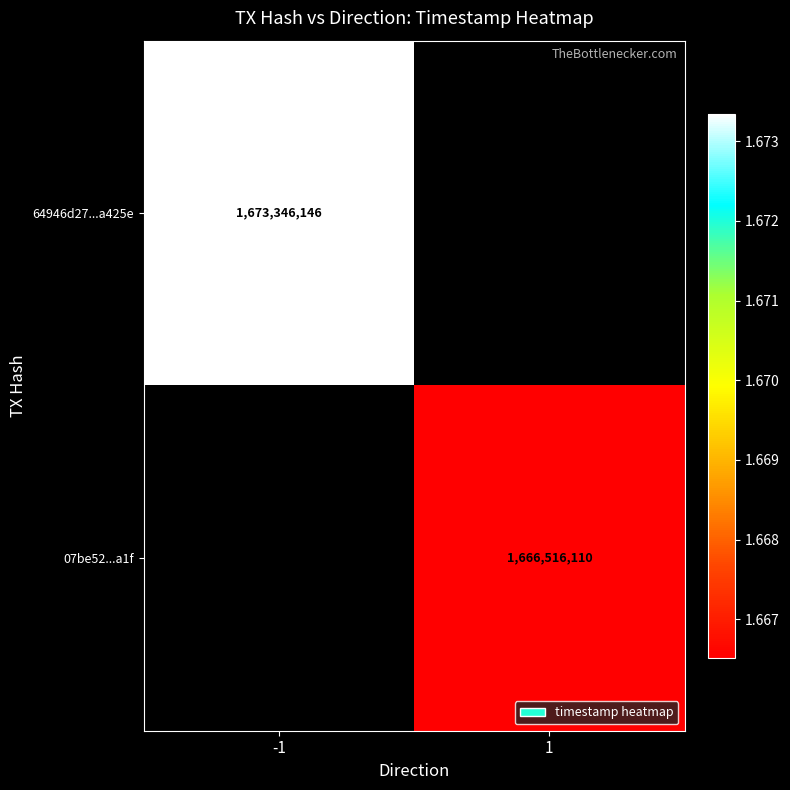

Is it true that 64946d27...a425e equals 1673346146 at -1?

True